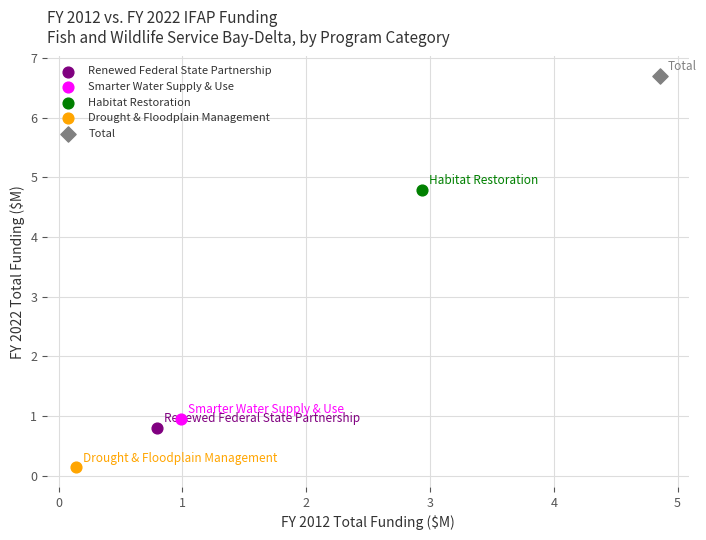

What are all the series names shown in the legend?

Renewed Federal State Partnership, Smarter Water Supply & Use, Habitat Restoration, Drought & Floodplain Management, Total